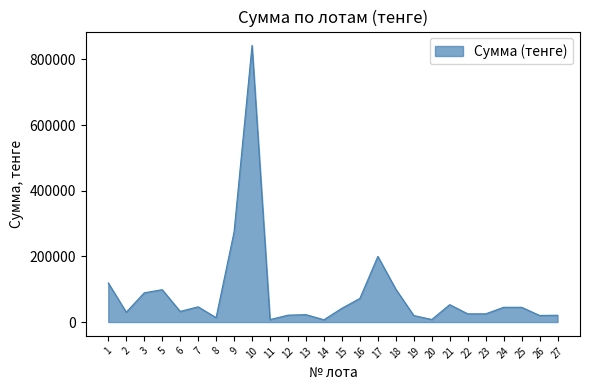

What is the maximum value shown in the chart?

842805.0